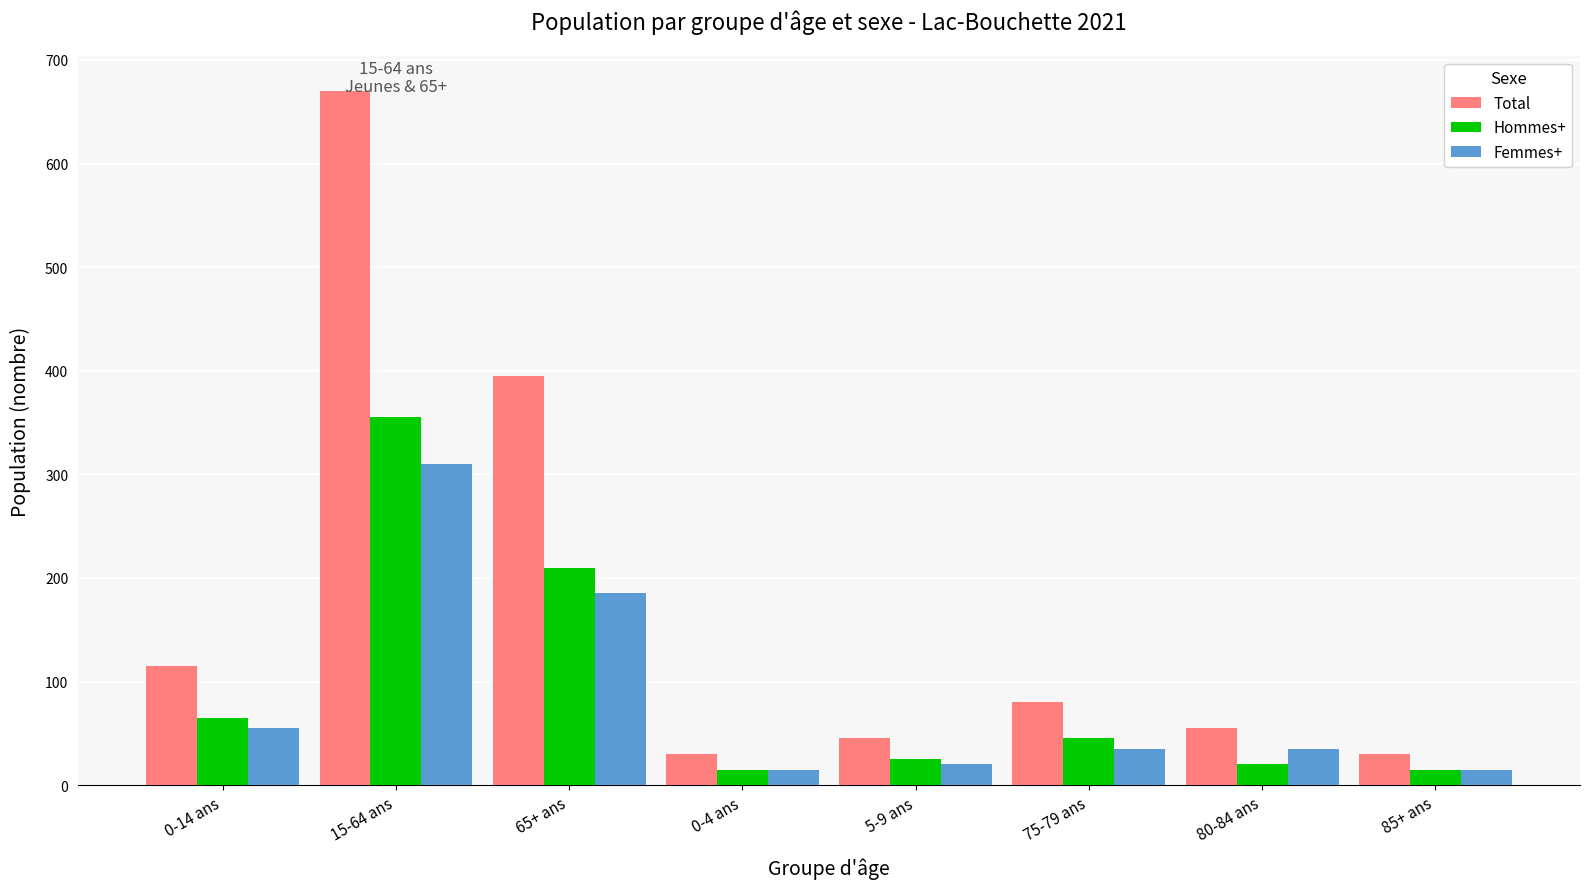

Does the chart contain stacked bars?

No